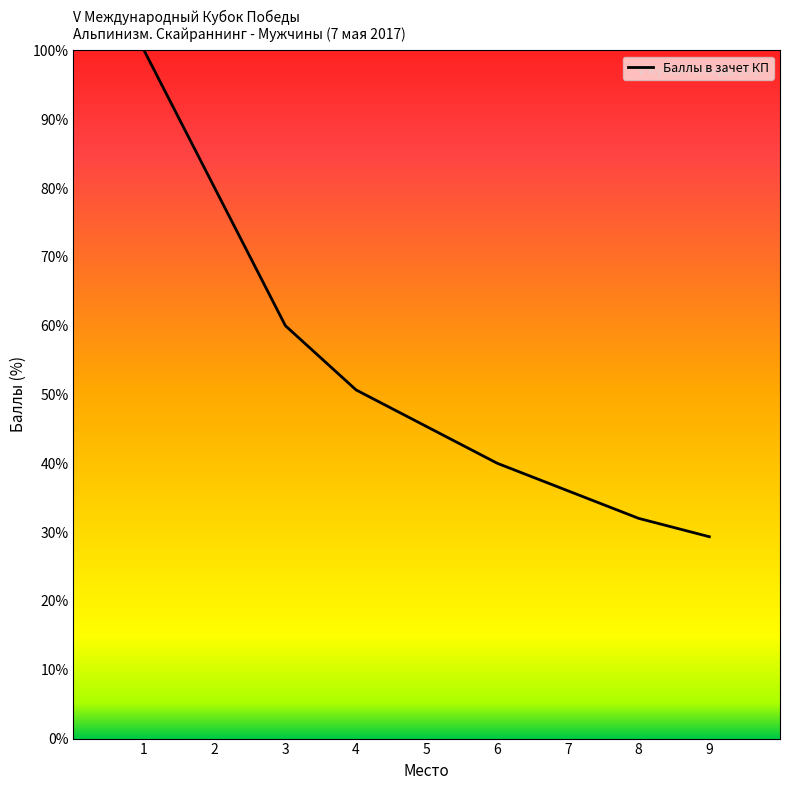

What is the ratio of the value at 5 to the value at 6?

1.1